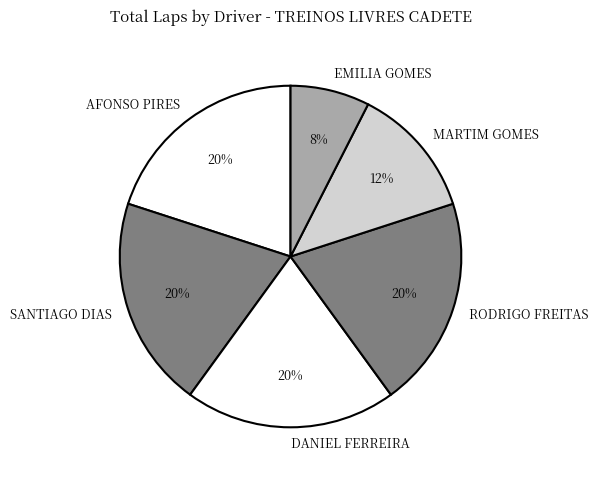

The RODRIGO FREITAS slice represents 26% of the pie. True or false?

False